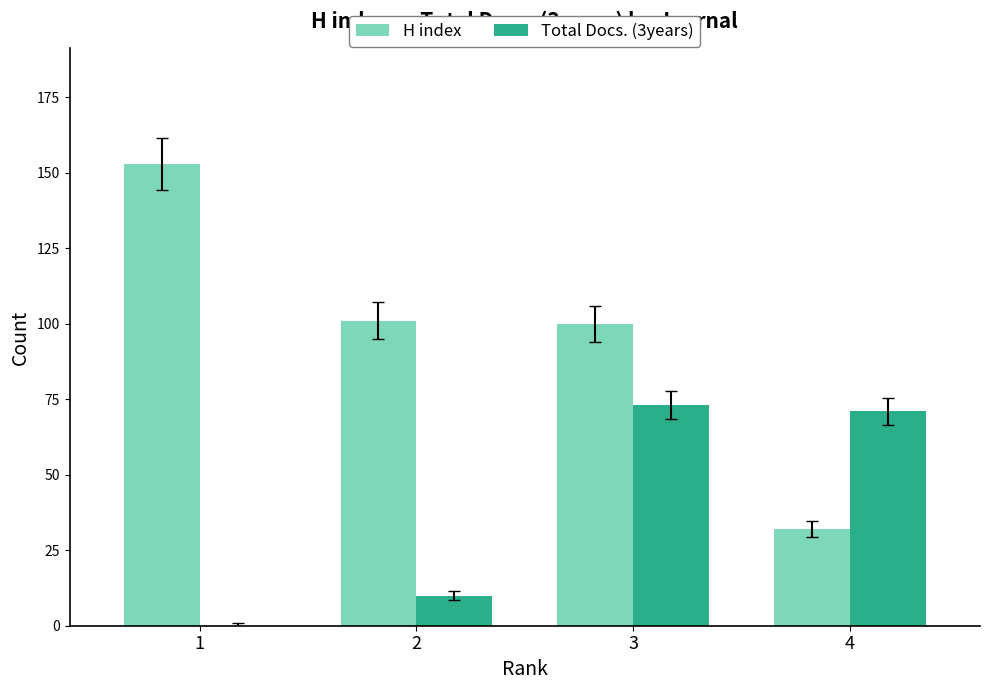

What is the sum of all H index values?

386